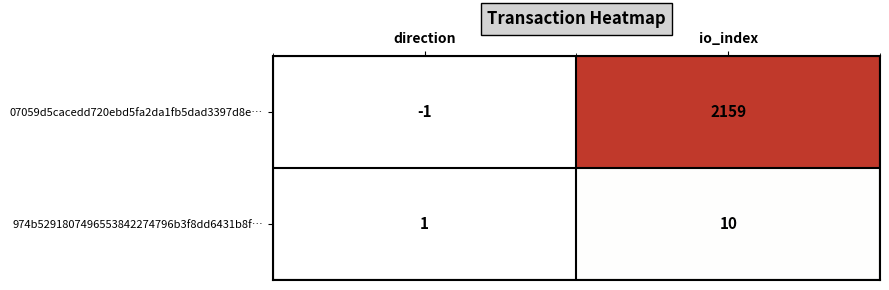

List the series in order of their peak value, highest first.

07059d5cacedd720ebd5fa2da1fb5dad3397d8e…, 974b5291807496553842274796b3f8dd6431b8f…